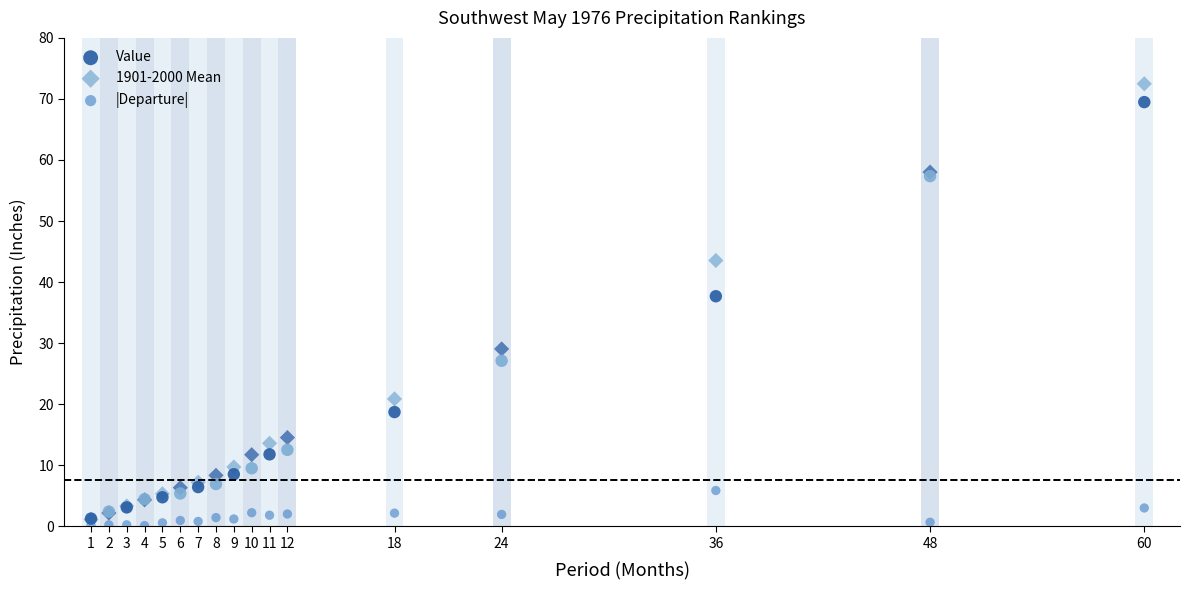

Which series reaches the maximum Y coordinate?

1901-2000 Mean